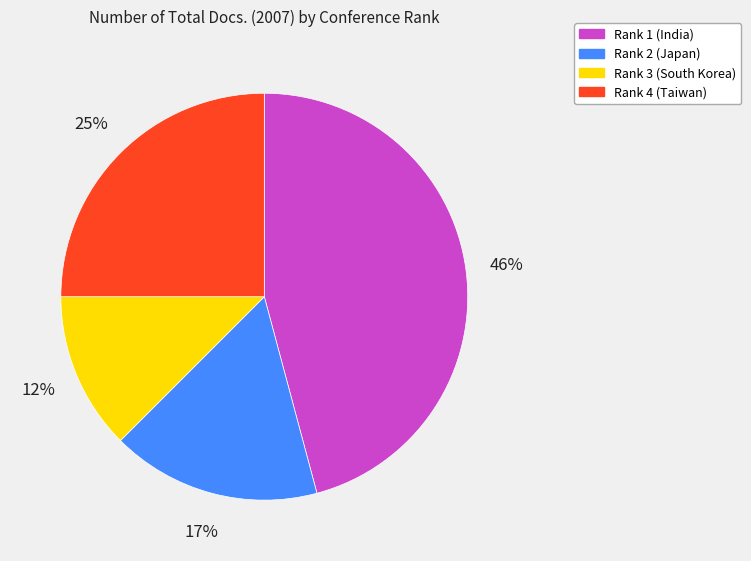

Does Rank 1 (India) represent more than half of the total?

No